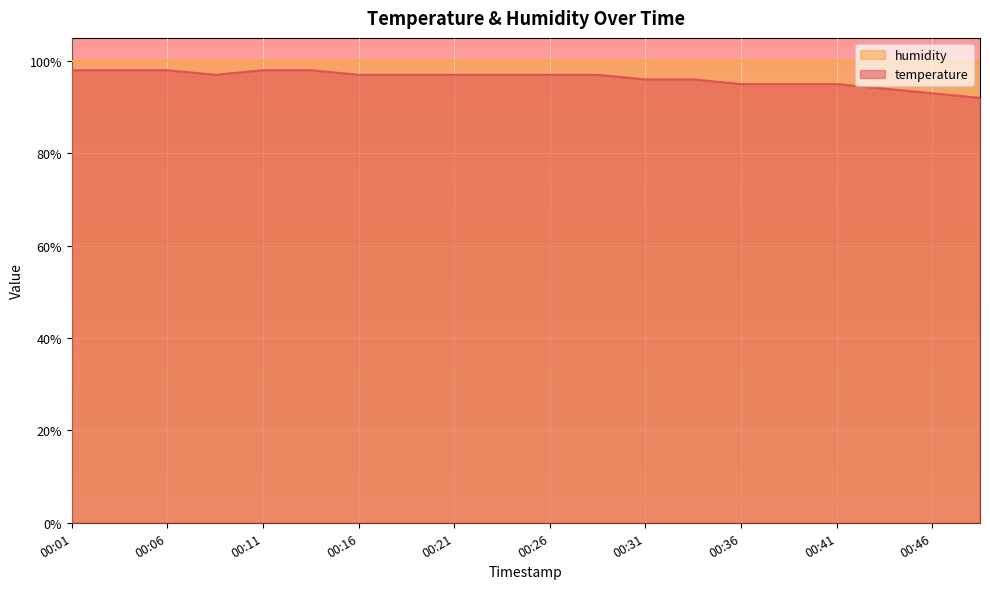

What is the difference between the maximum and minimum values?

6